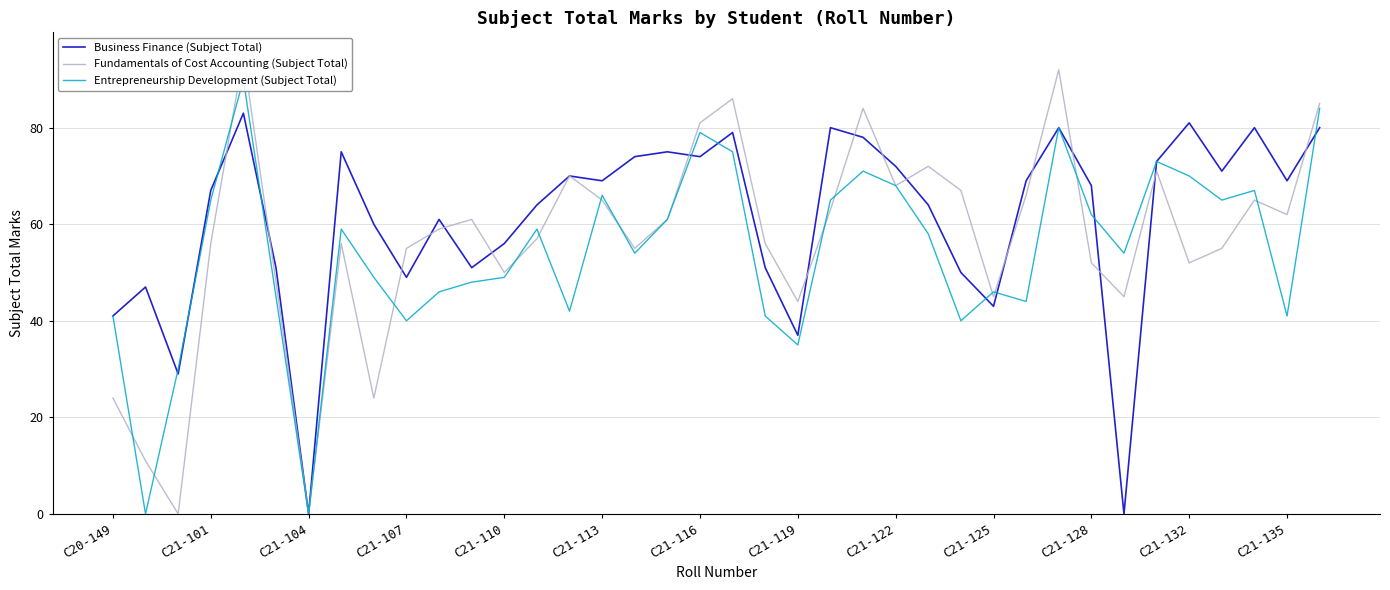

Reading left to right, list all the values displayed in this chart.

Business Finance (Subject Total): 41	47	29	67	83	51	0	75	60	49	61	51	56	64	70	69	74	75	74	79	51	37	80	78	72	64	50	43	69	80	68	0	73	81	71	80	69	80
Fundamentals of Cost Accounting (Subject Total): 24	11	0	56	95	48	0	56	24	55	59	61	50	57	70	65	55	61	81	86	56	44	63	84	68	72	67	45	66	92	52	45	71	52	55	65	62	85
Entrepreneurship Development (Subject Total): 41	0	30	65	90	45	0	59	49	40	46	48	49	59	42	66	54	61	79	75	41	35	65	71	68	58	40	46	44	80	62	54	73	70	65	67	41	84